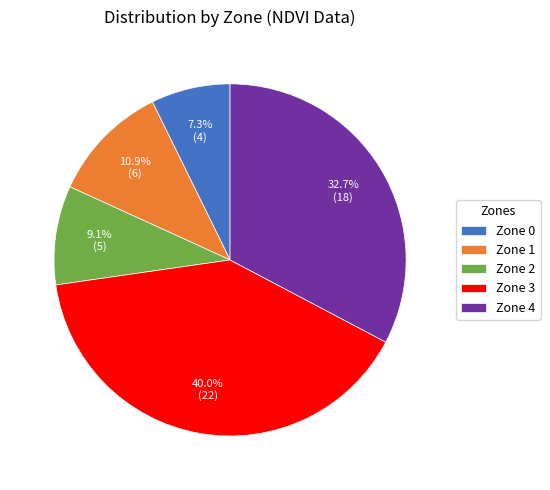

What is the total percentage of Zone 1 and Zone 2?

20.0%